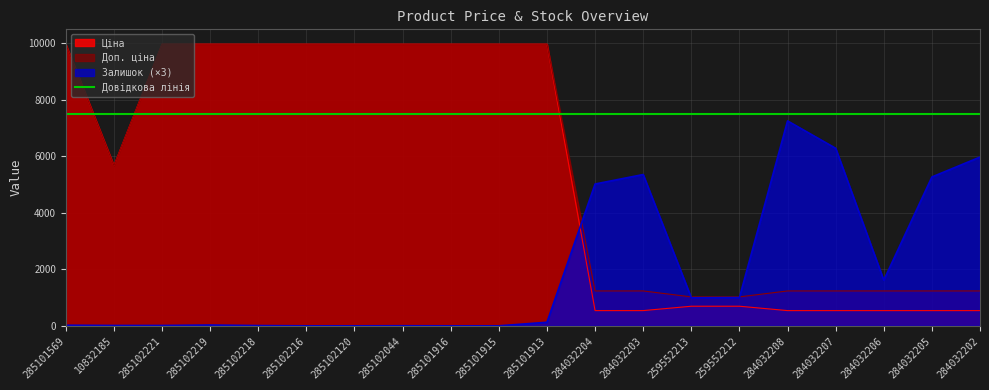

Where does the Ціна series first go above 9974?

285101569